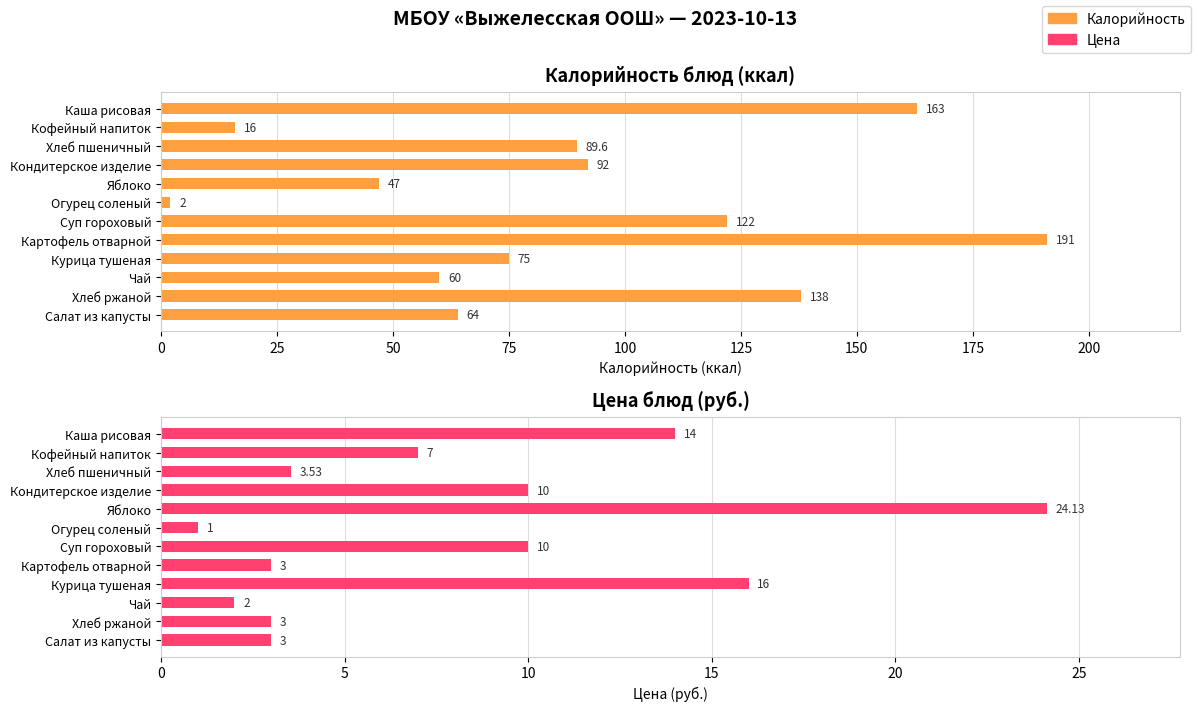

List the series in order of their peak value, highest first.

Калорийность, Цена